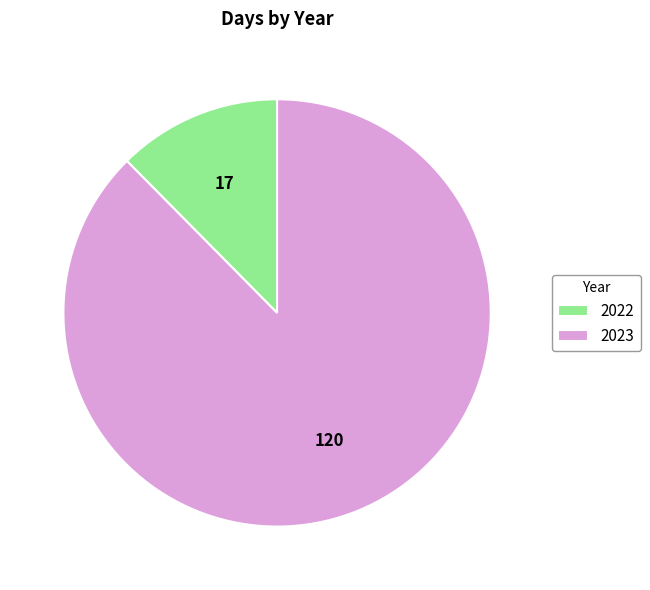

Rank the categories by value from highest to lowest.

2023, 2022